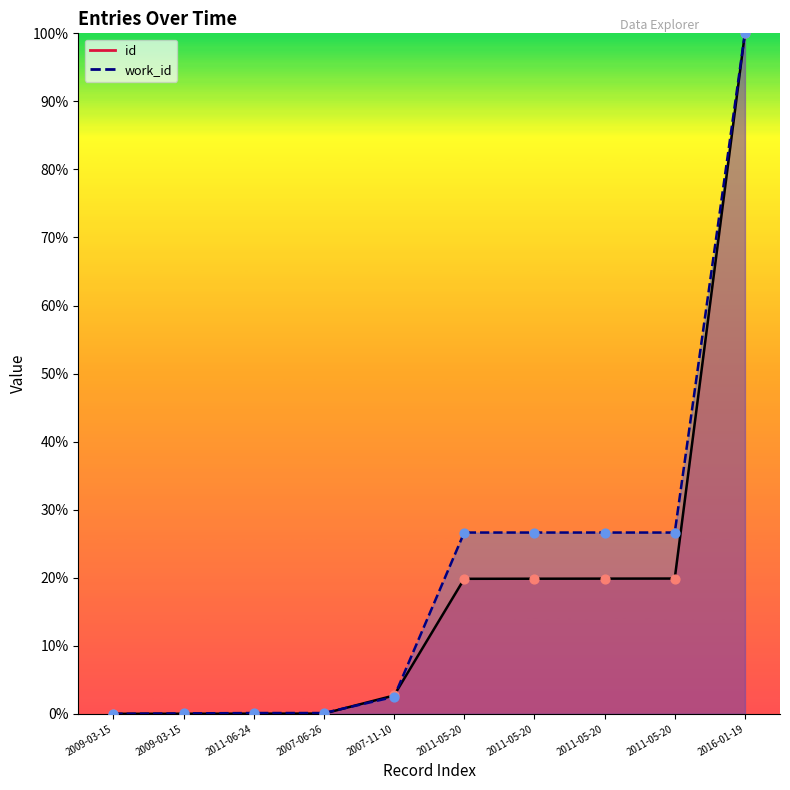

Which series has the widest spread of Y values?

id